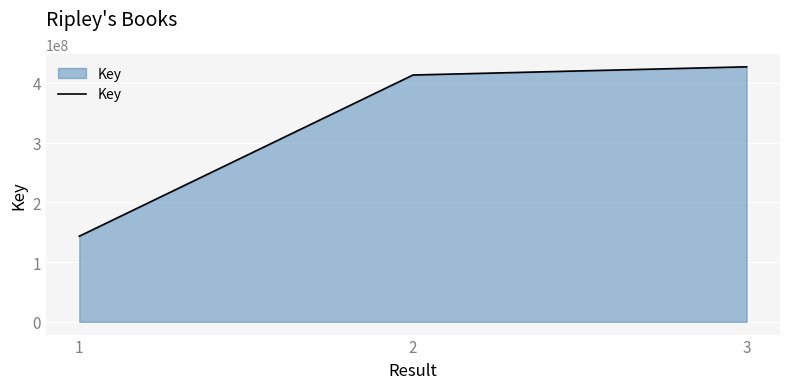

What is the difference between the second highest and minimum values?

269684074